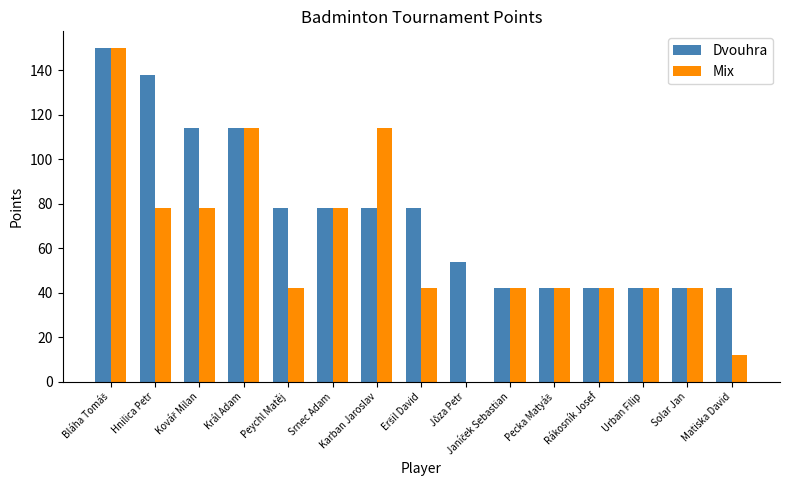

True or false: Mix has a value of 23 at Hnilica Petr.

False